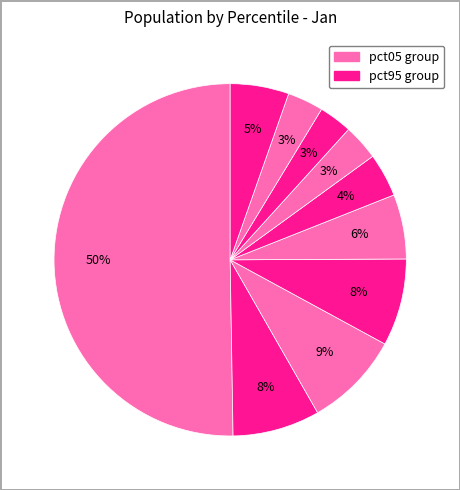

How many segments does this pie chart have?

10